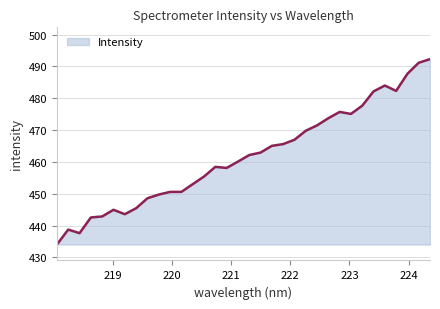

What is the smallest value displayed?

434.1